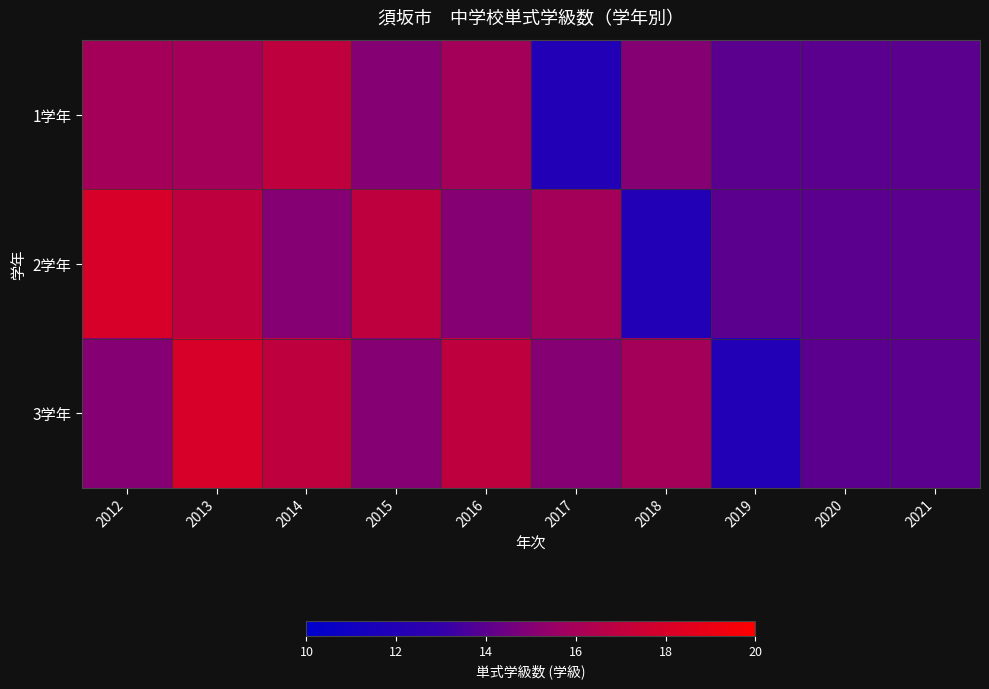

At which category is the sum across all series the highest?

2013